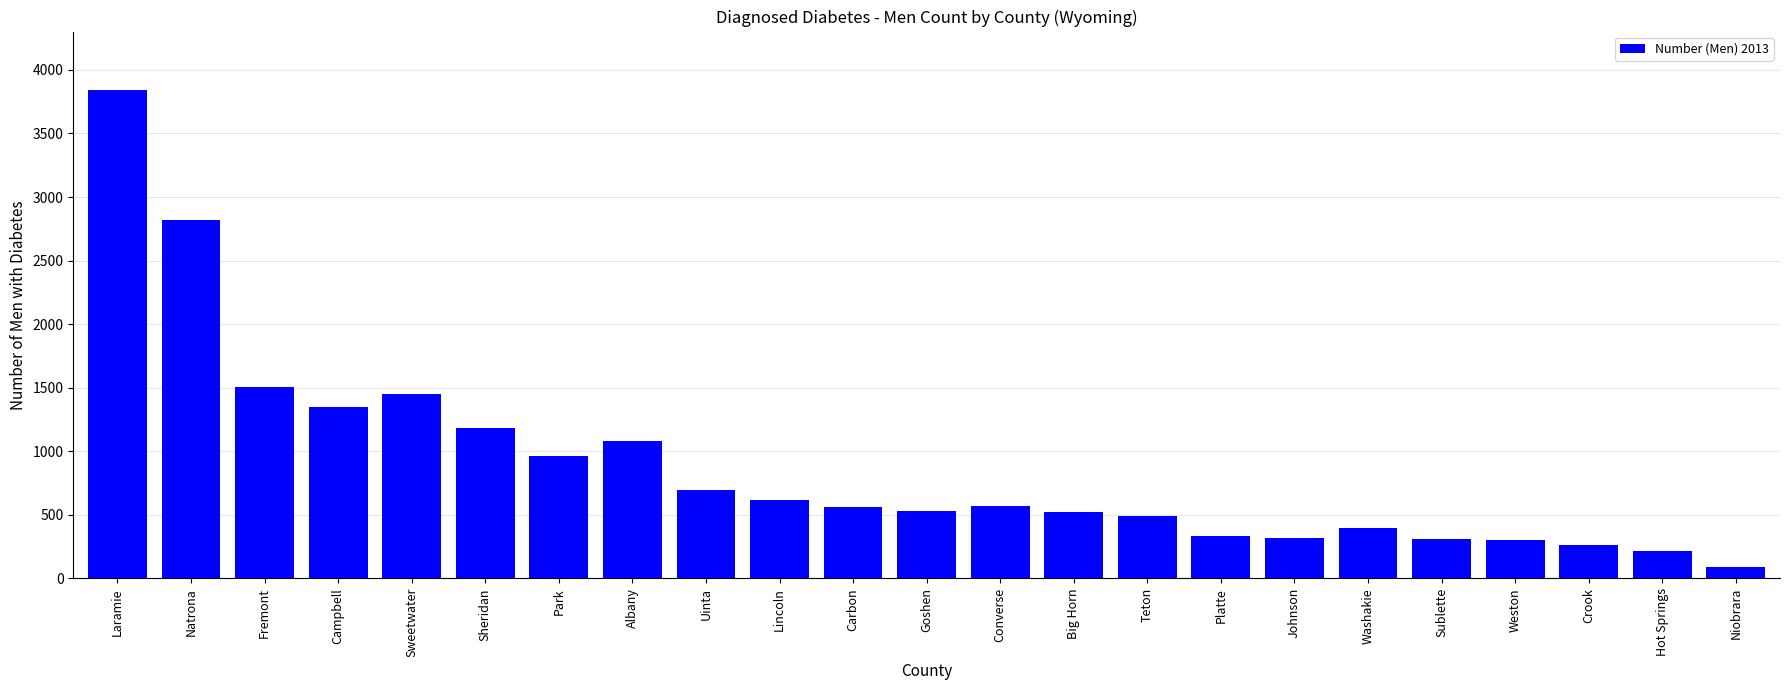

How many data points are less than 564?

11